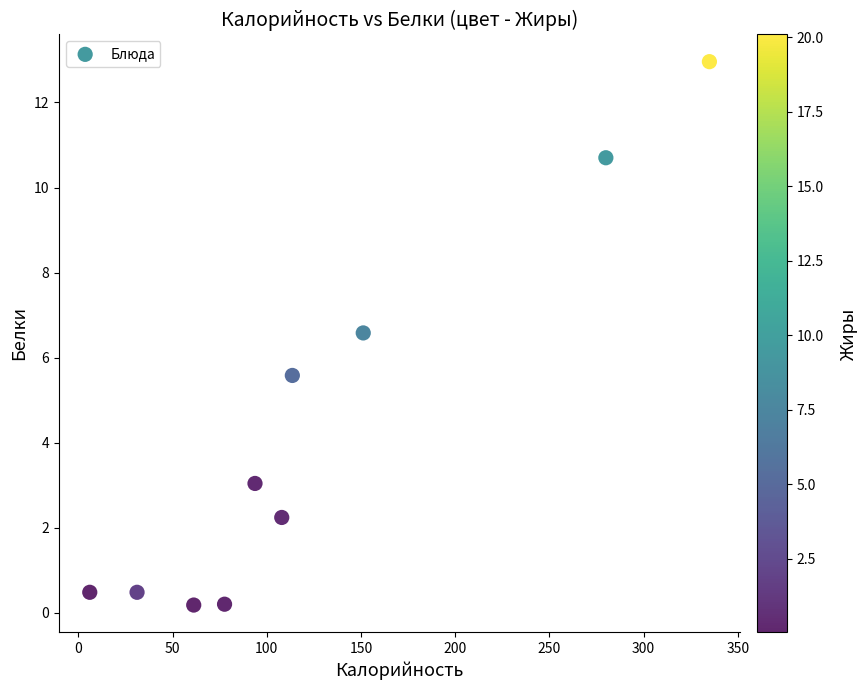

What is the range of X values (max minus min)?

328.9